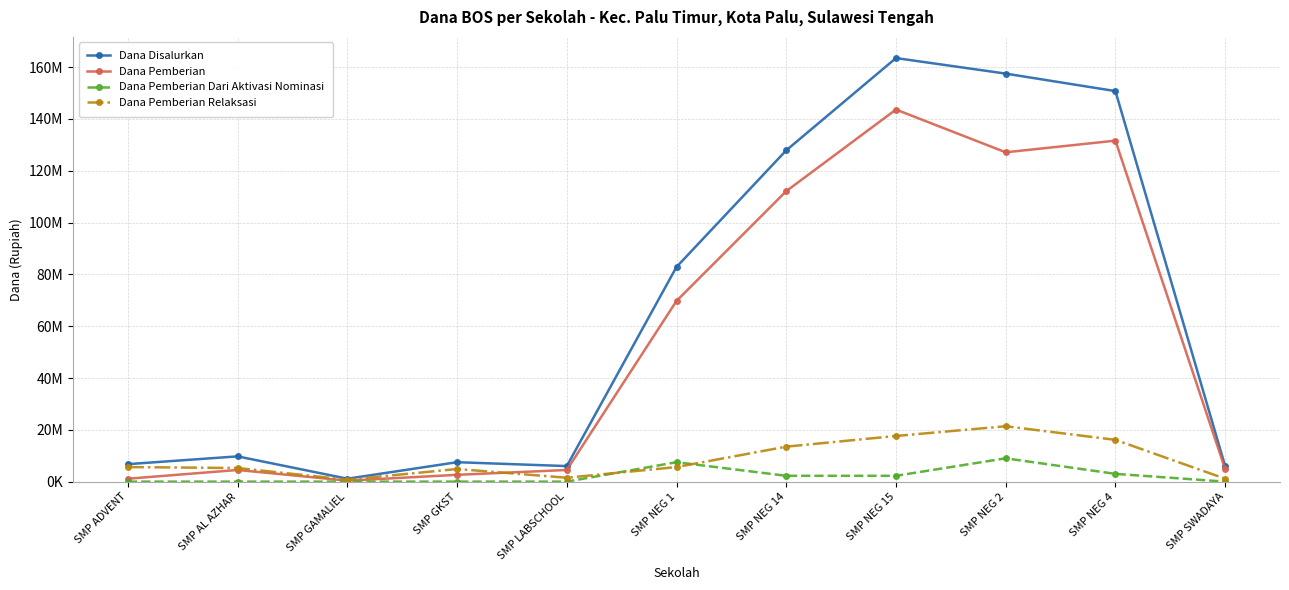

Which series has the widest spread of values?

Dana Disalurkan